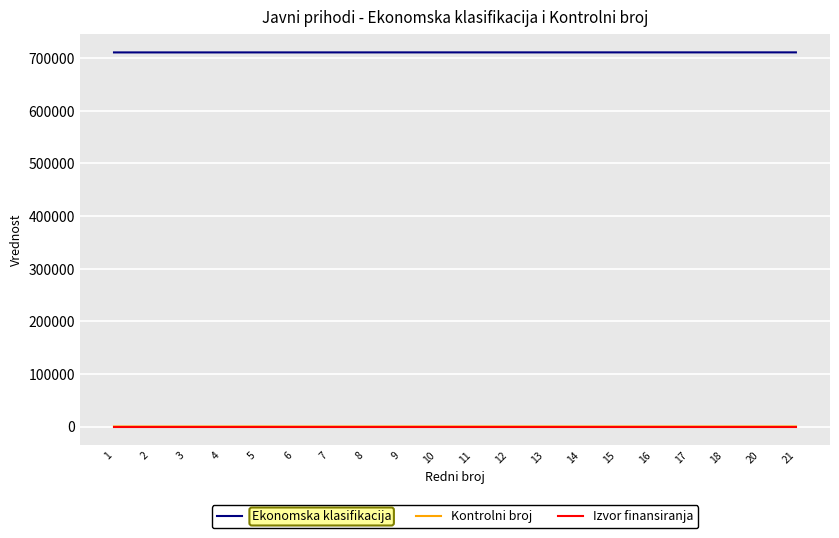

True or false: Izvor finansiranja and Ekonomska klasifikacija cross at least once.

False